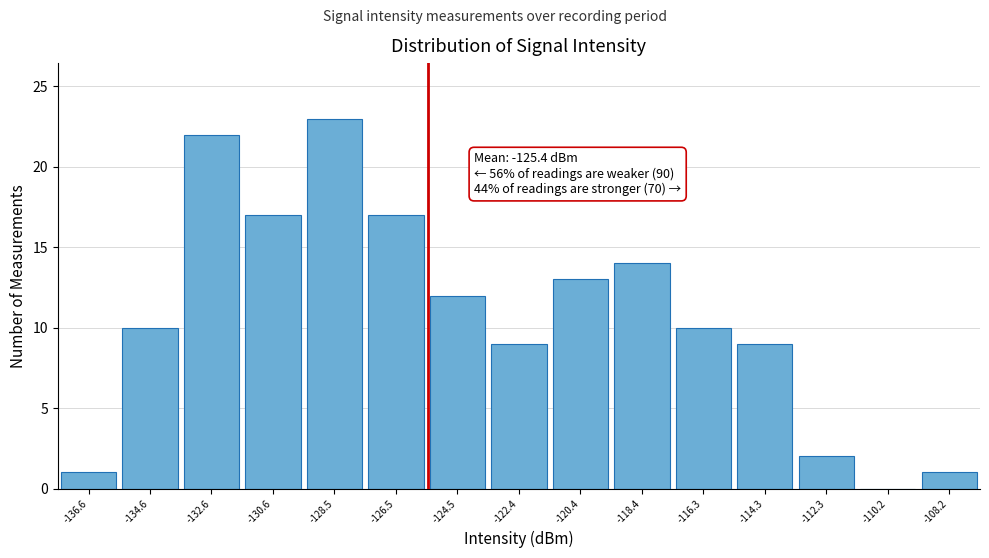

Which range on the x-axis has the tallest bar?

-129.5 to -127.5